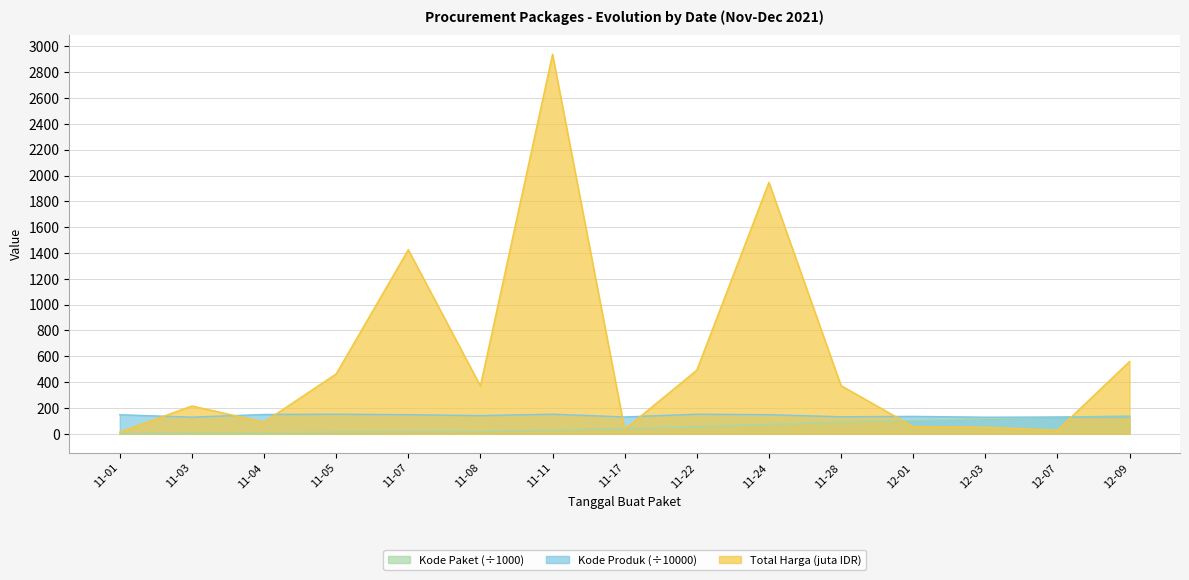

What is the difference between the maximum and second lowest values in the Kode Paket series?

133.8